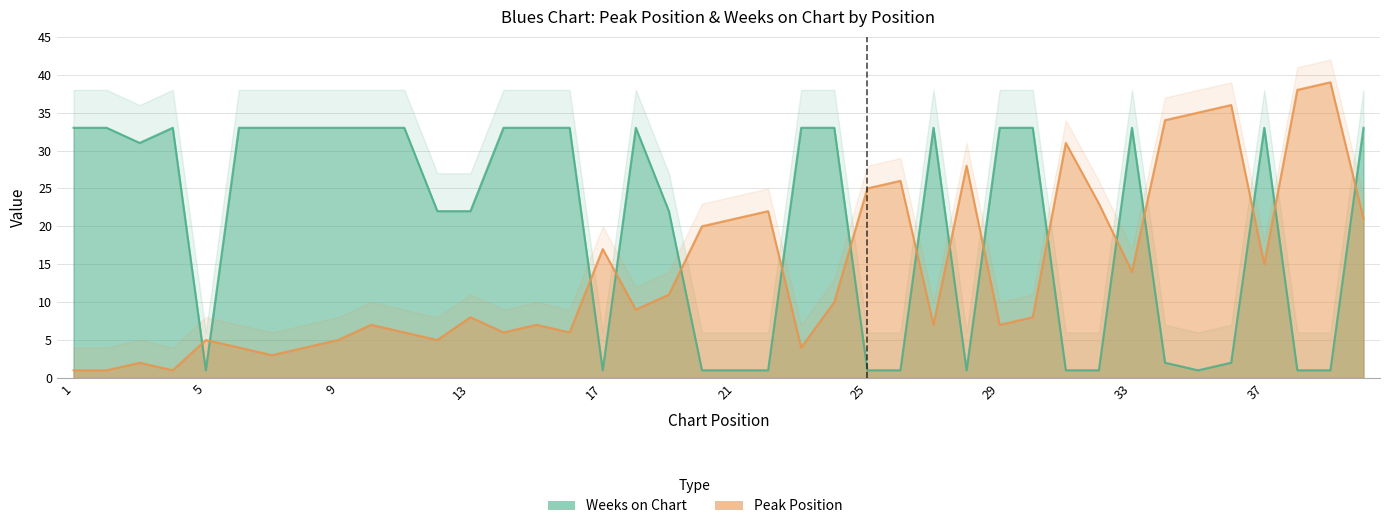

What is the average value of the Weeks on Chart series?

20